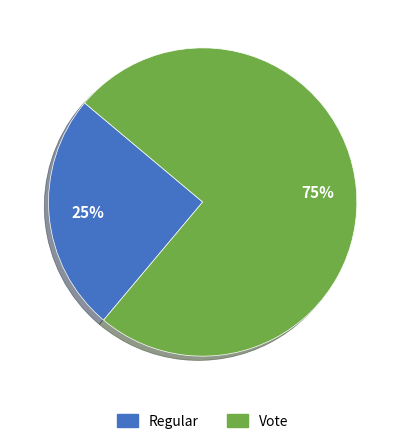

Rank the categories by value from lowest to highest.

Regular, Vote